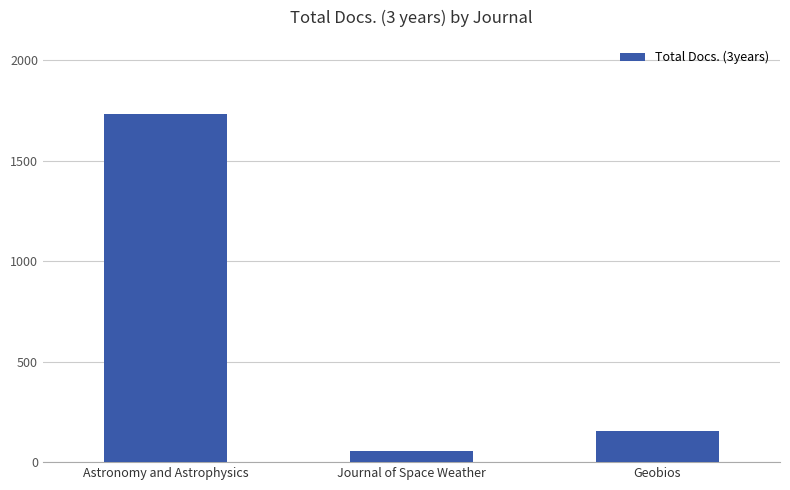

Reading left to right, list all the values displayed in this chart.

Astronomy and Astrophysics=1732	Journal of Space Weather=56	Geobios=154